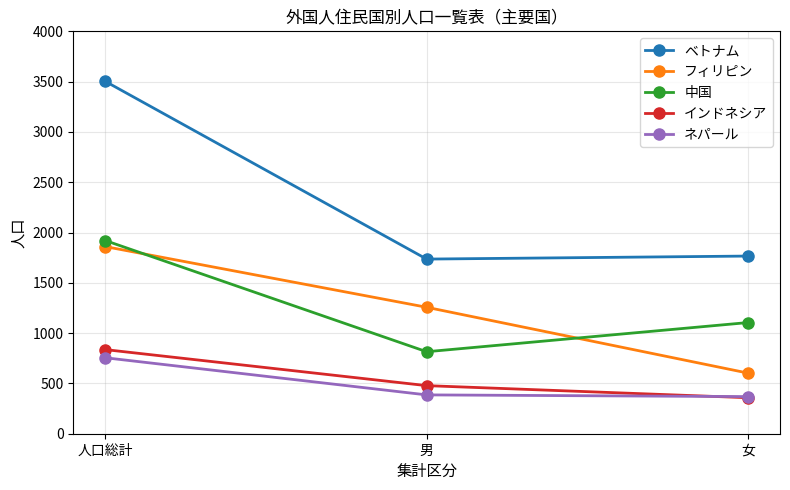

At which category is the sum across all series the highest?

人口総計